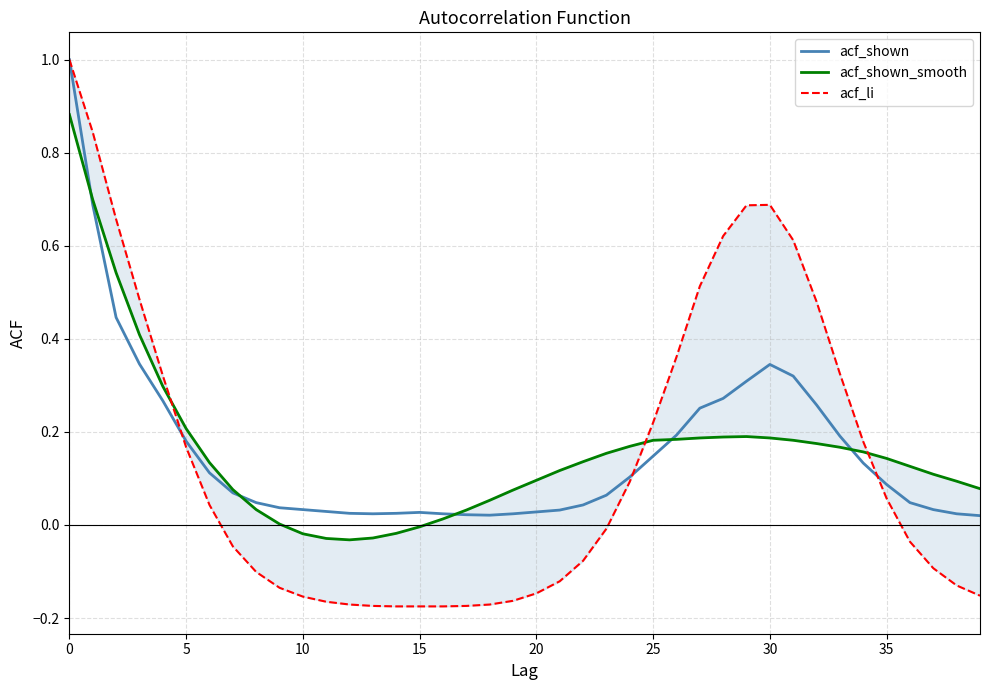

What is the maximum value shown in the chart?

1.0